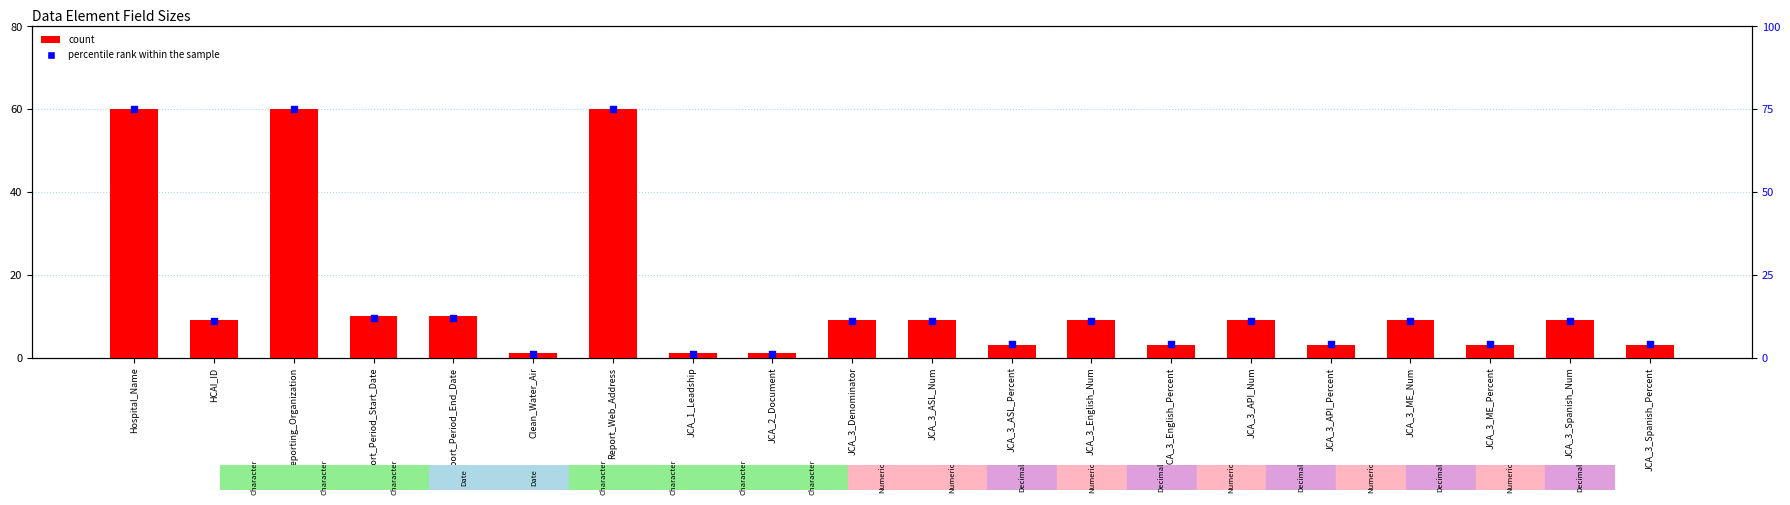

Which series reaches the minimum Y coordinate?

count